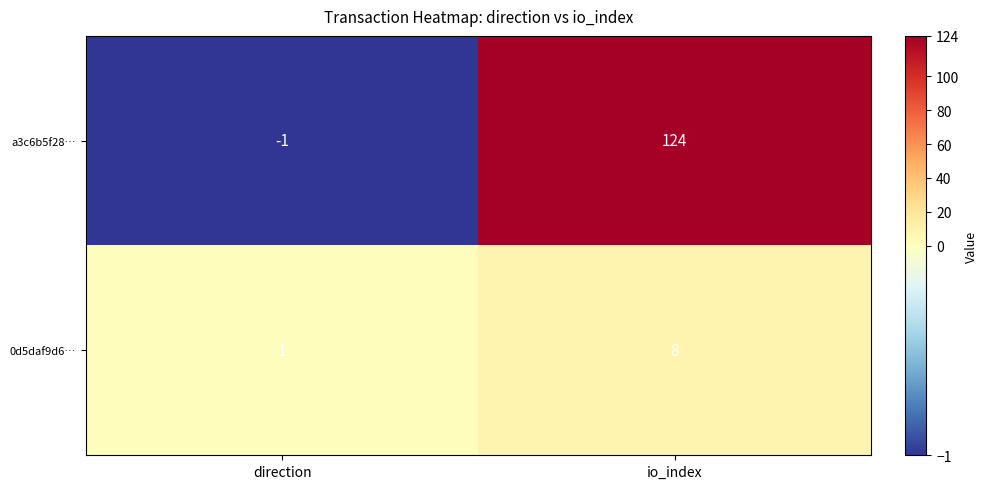

What is the sum of all a3c6b5f28… values?

123